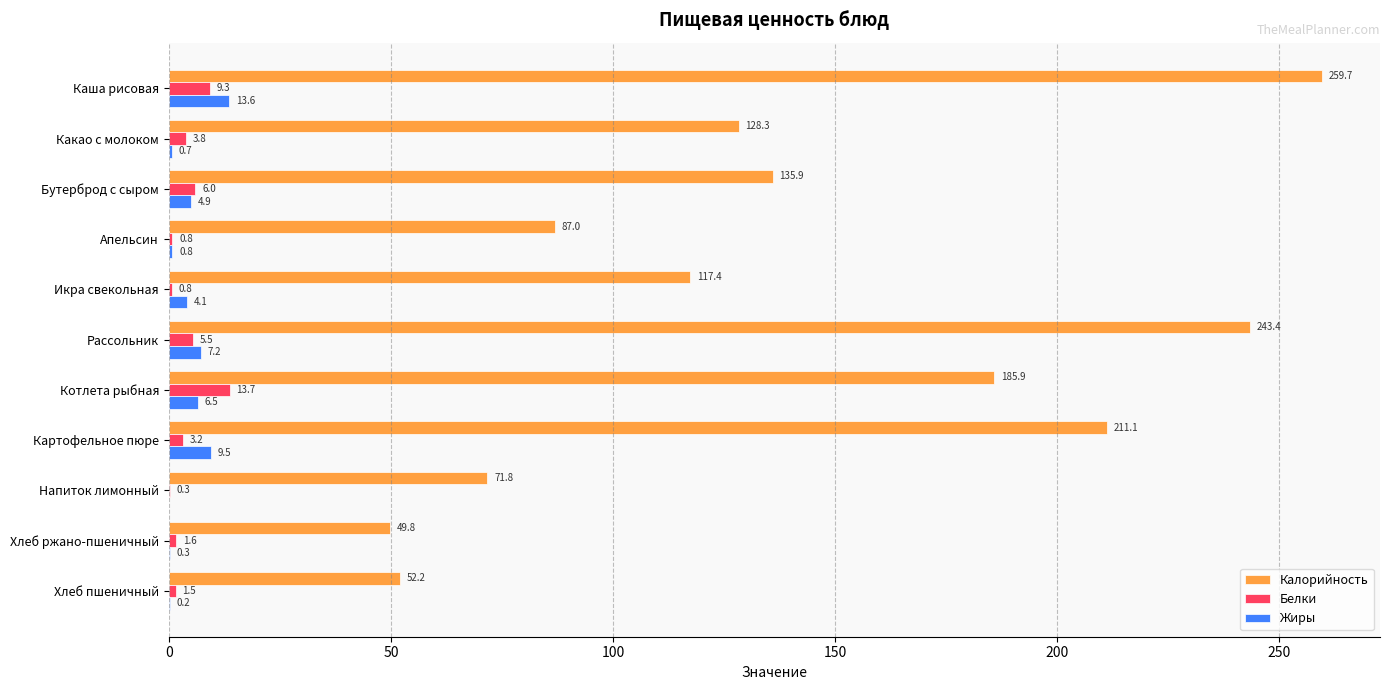

What is the greatest value displayed?

259.7